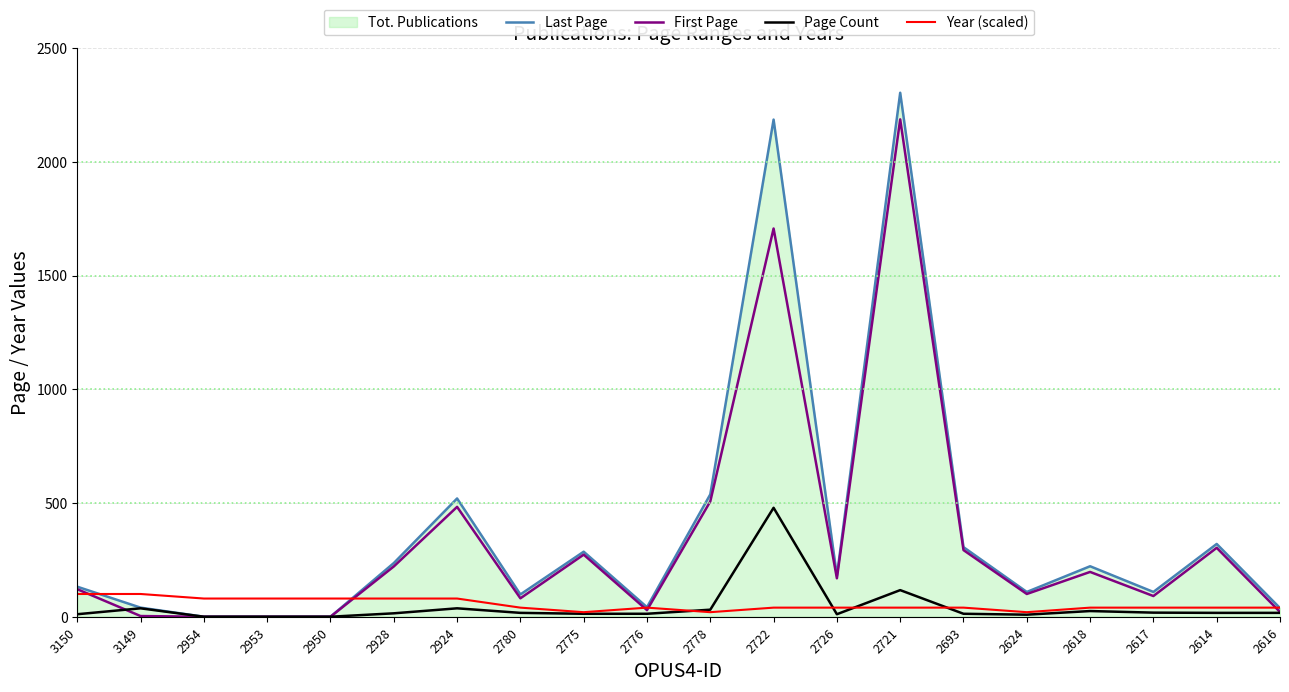

Between 2693 and 2722, which is larger?

2722